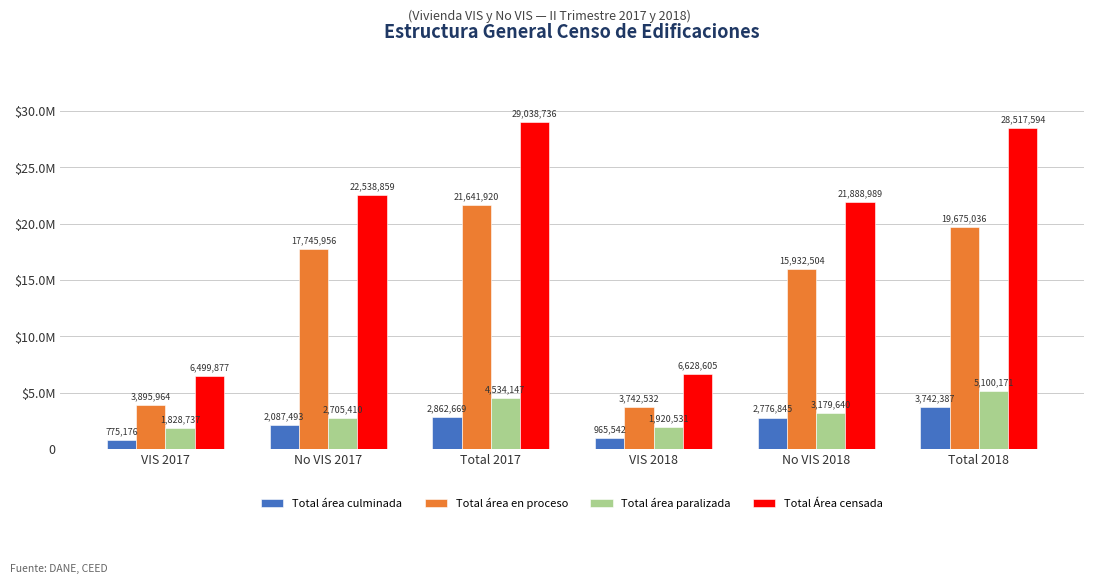

Which category has the highest value across all series?

Total 2017